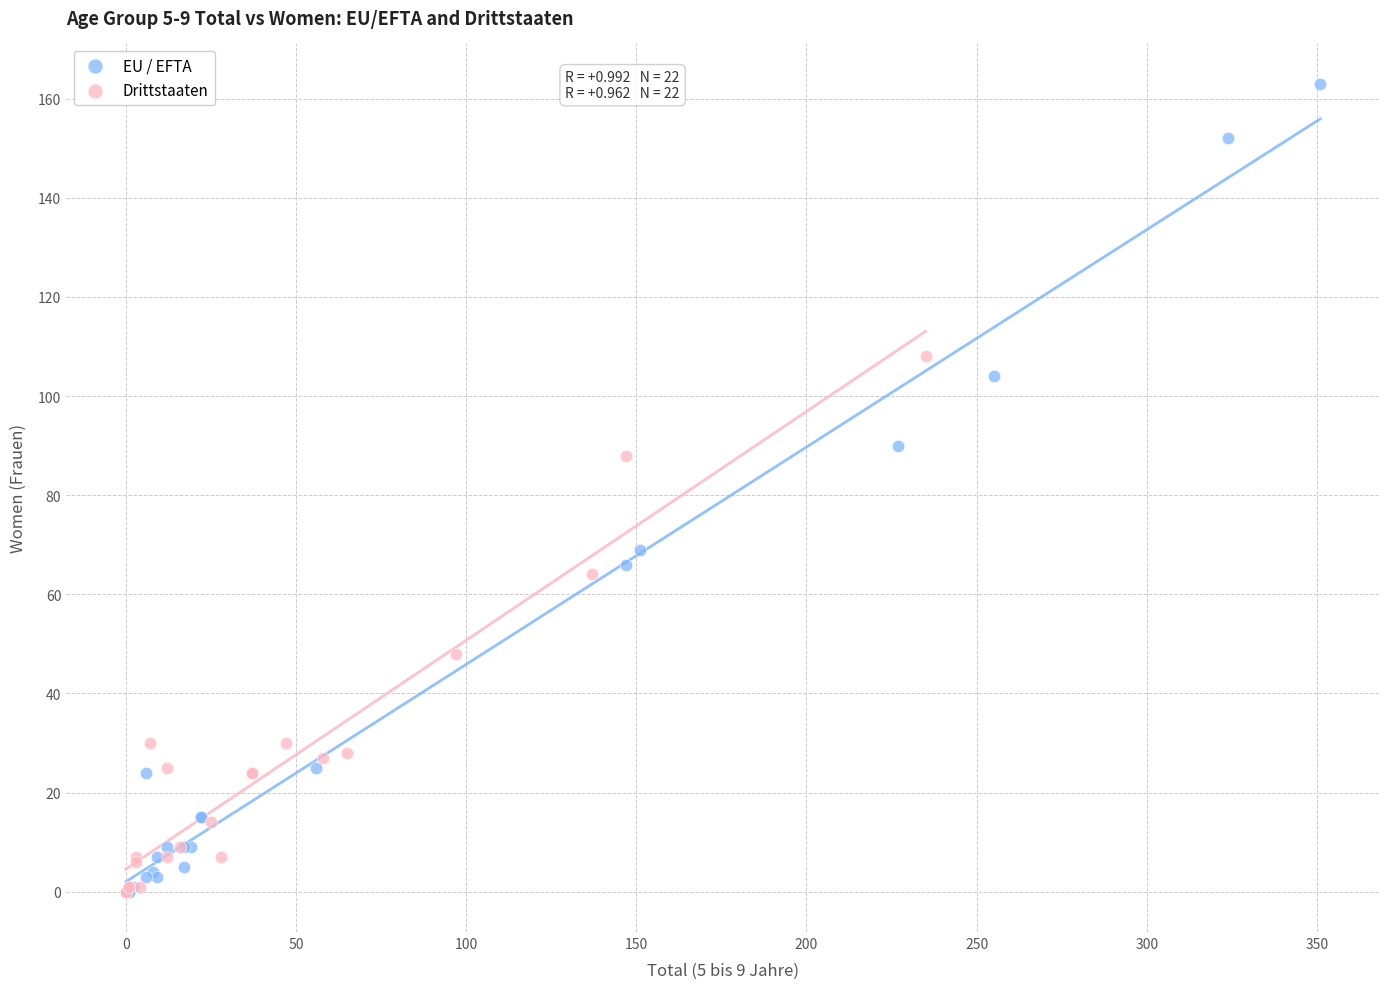

Which series has the largest Y range (max minus min)?

EU / EFTA